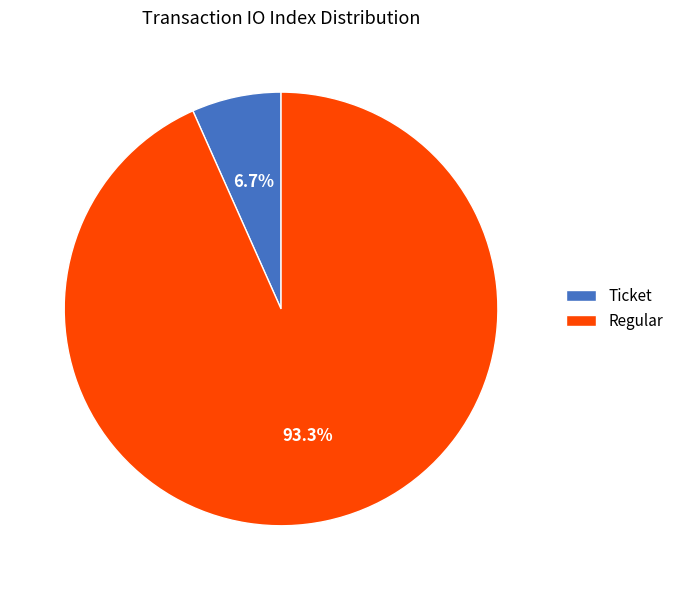

How many segments does this pie chart have?

2